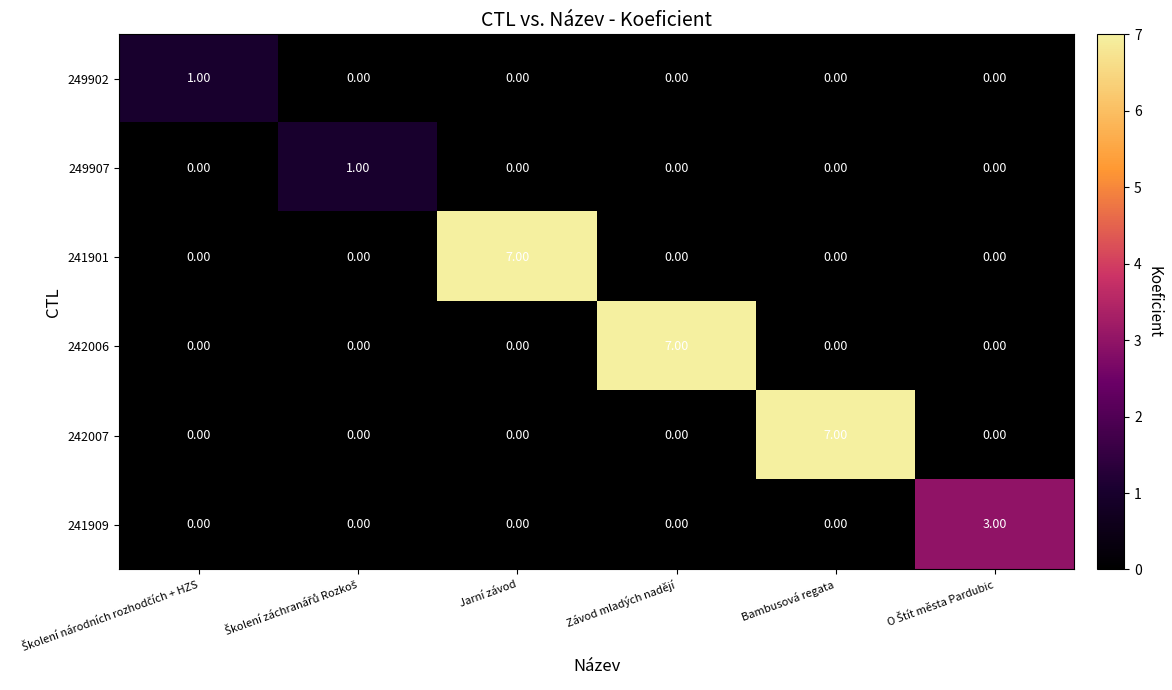

What is the difference between the maximum and minimum values in the 241909 series?

3